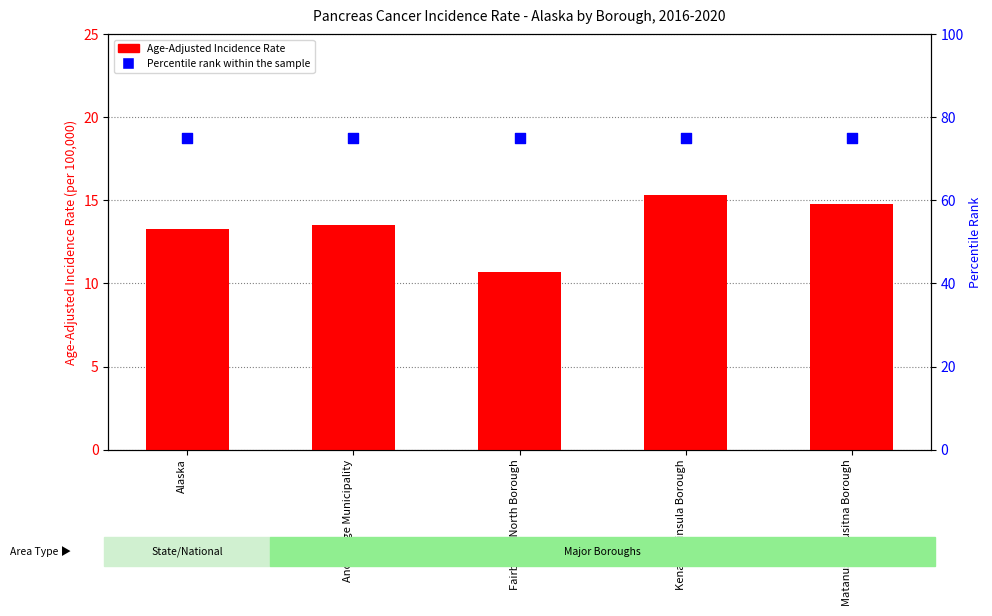

Which series reaches the maximum Y coordinate?

Percentile rank within the sample